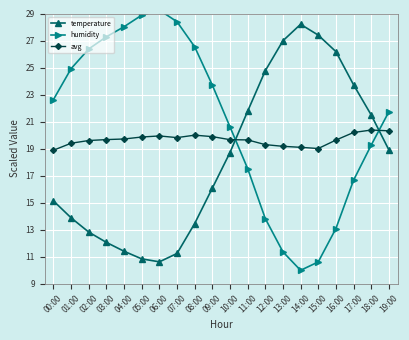

True or false: avg has a value of 30.5 at 11:00.

False